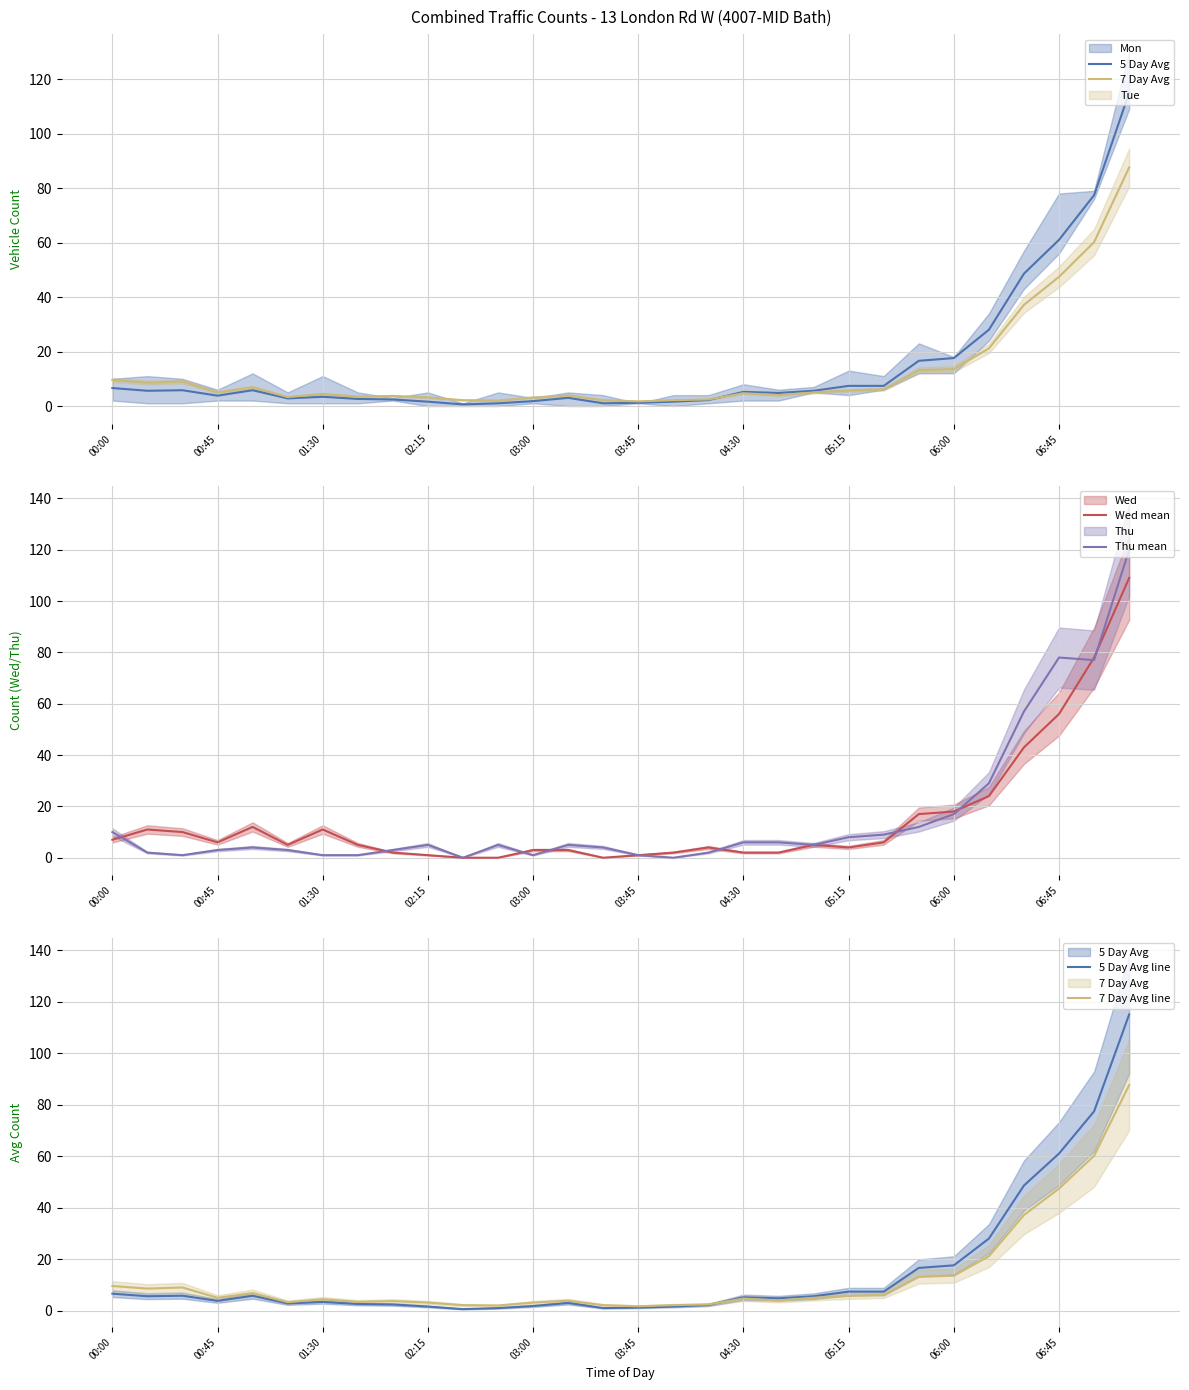

True or false: 5 Day Avg line has a value of 1.8 at 03:00.

True